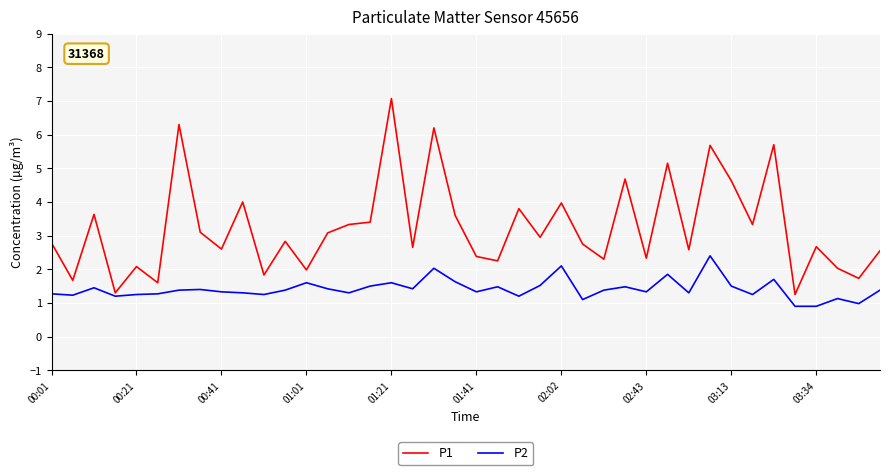

What are all the series names shown in the legend?

P1, P2